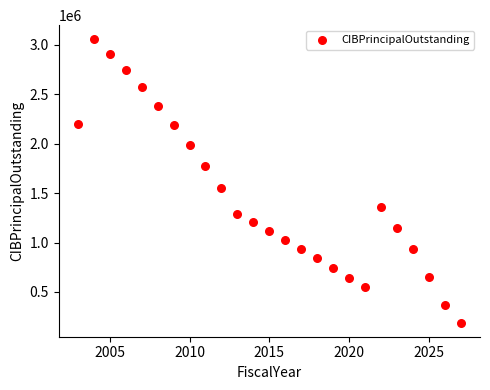

What is the range of Y values (max minus min)?

2866000